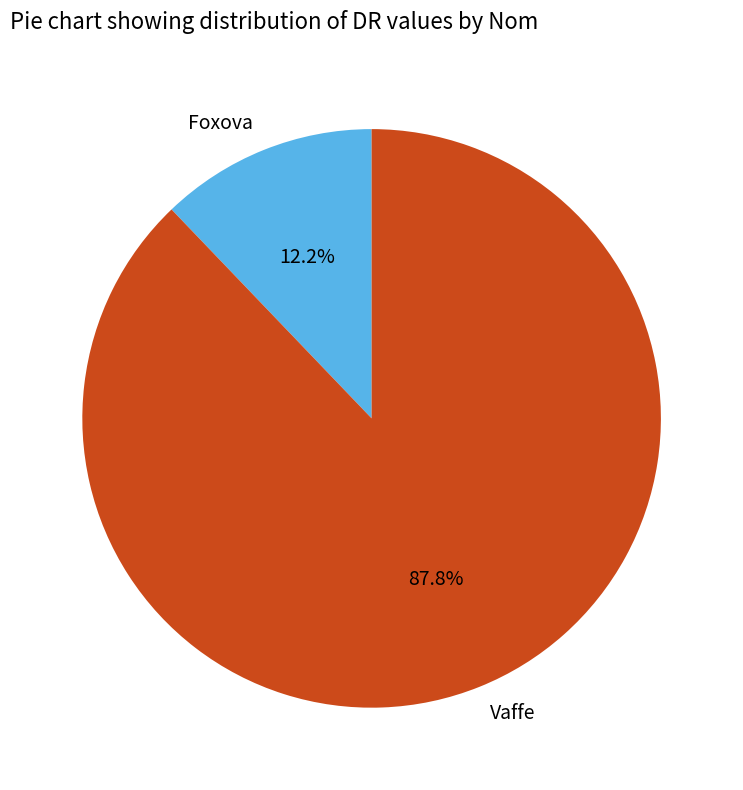

Between Foxova and Vaffe, which is larger?

Vaffe